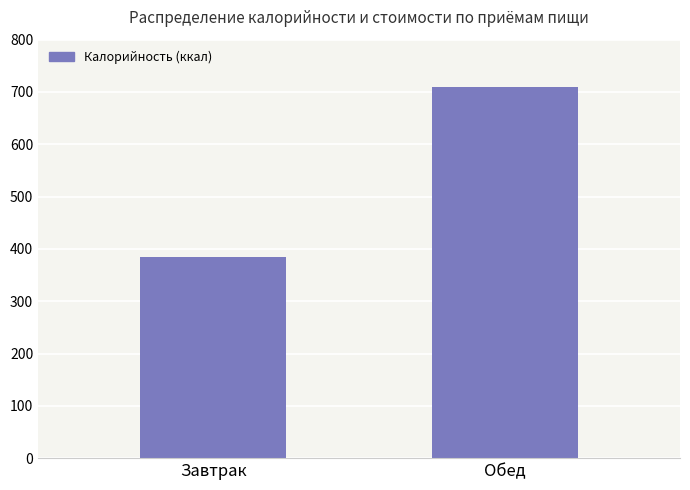

What is the smallest value displayed?

384.6